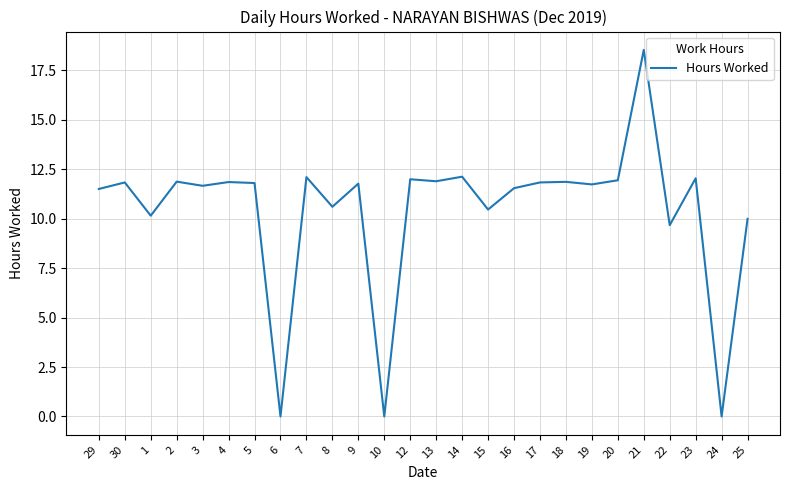

Where is the first local maximum?

30